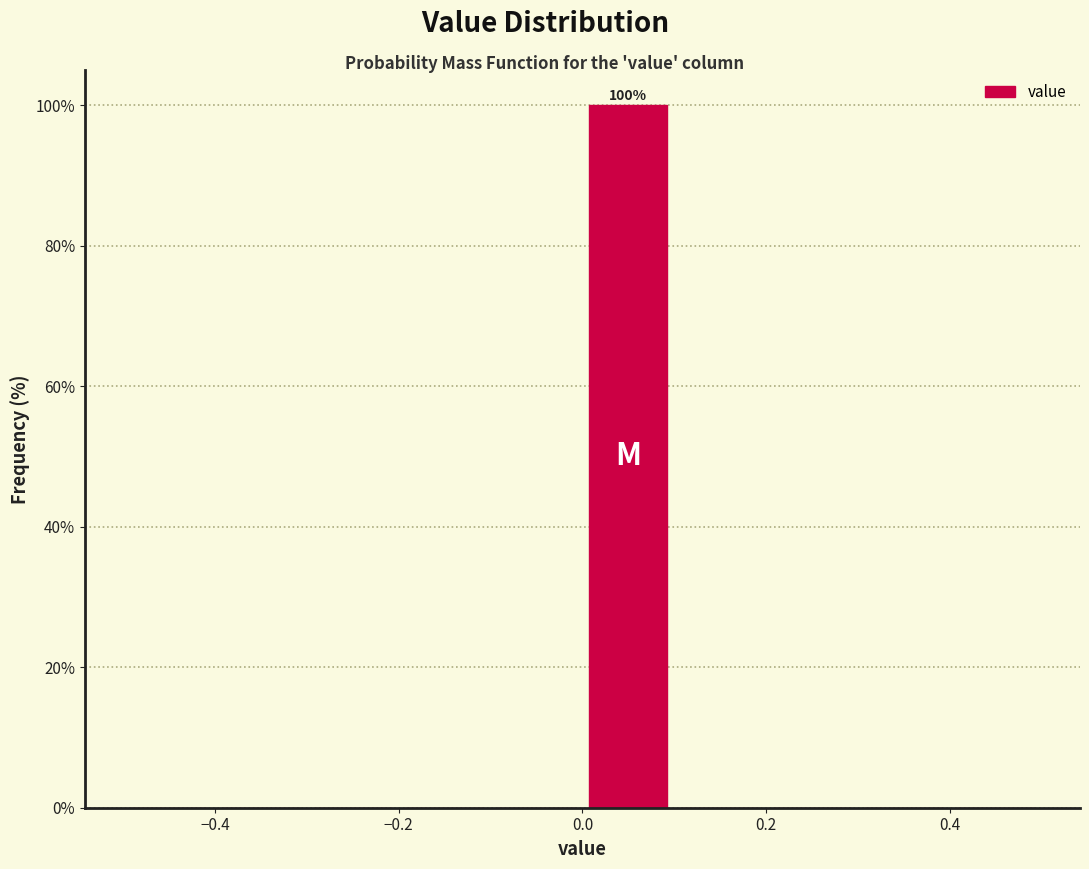

Which range on the x-axis has the tallest bar?

0.0 to 0.1